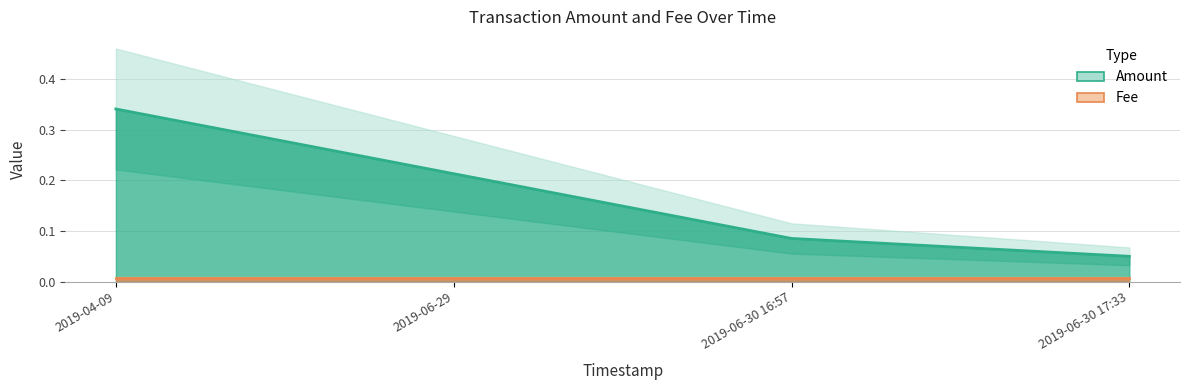

Rank the categories by value from highest to lowest.

2019-04-09, 2019-06-29, 2019-06-30 16:57, 2019-06-30 17:33